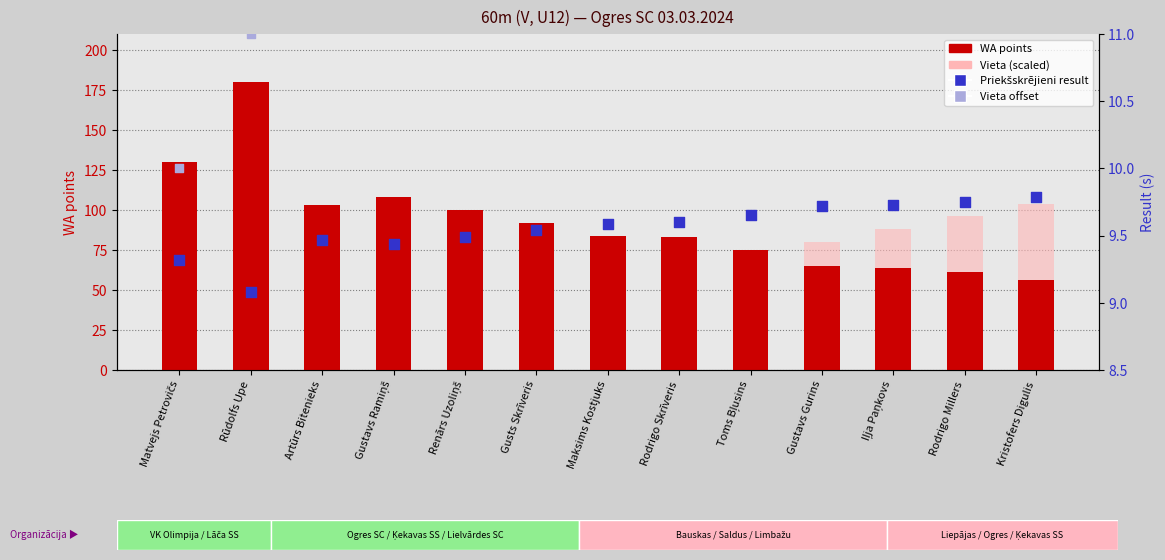

At which category is the sum across all series the highest?

Rūdolfs Upe